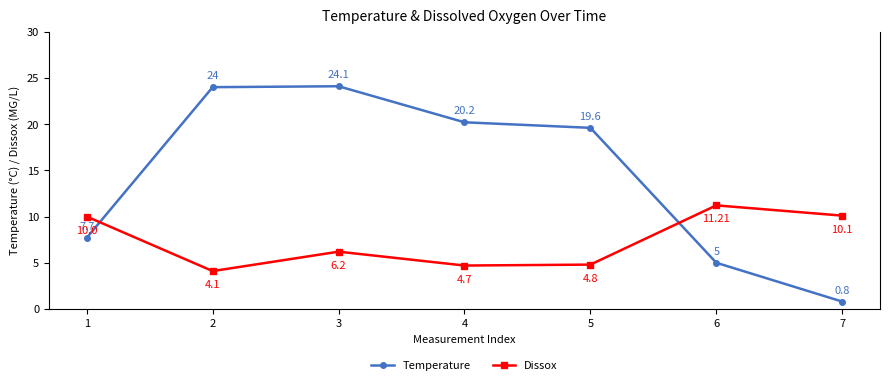

True or false: Temperature and Dissox intersect in this chart.

True